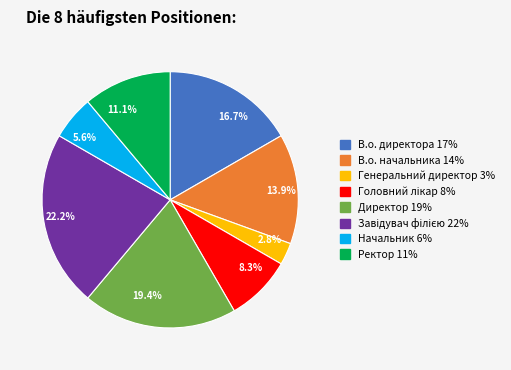

What is the ratio of the value at Ректор 11% to the value at Начальник 6%?

2.0